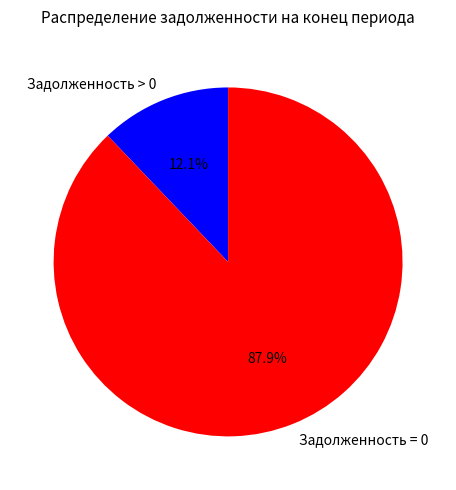

Do Задолженность > 0 and Задолженность = 0 together represent more than half of the pie?

Yes